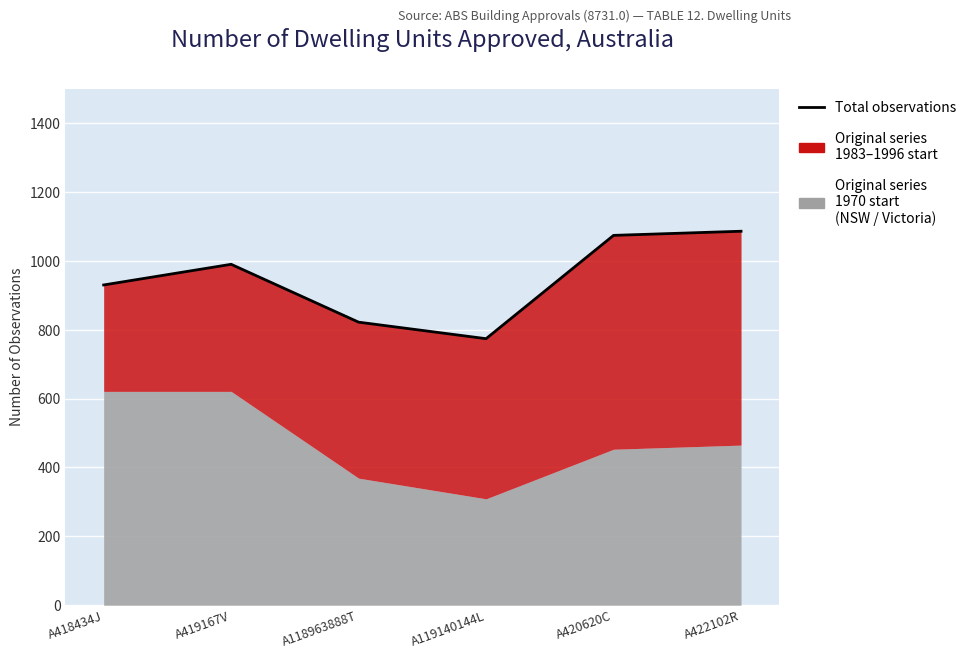

At which label is the value closest to 930?

A418434J